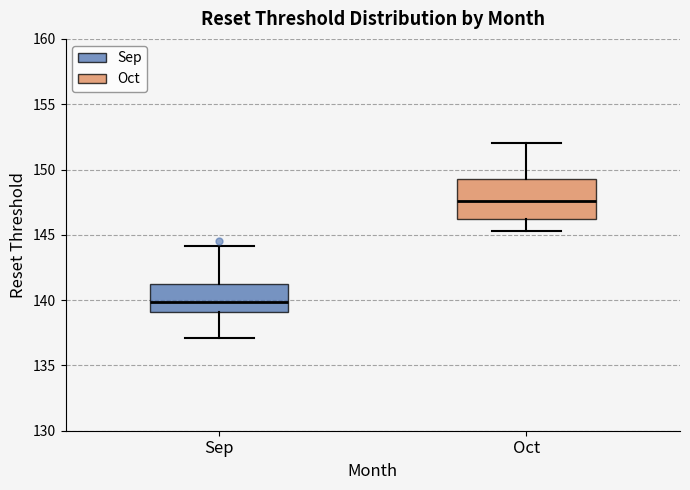

Reading left to right, read every box against the y-axis: the position of its median line, the range the box covers, and the ends of its whiskers. The values are not printed on the chart, so give them approximately, as read against the axis.

Sep: median 140.0, box 139.0 to 141.5, whiskers 137.0 to 144.0
Oct: median 147.5, box 146.0 to 149.5, whiskers 145.5 to 152.0